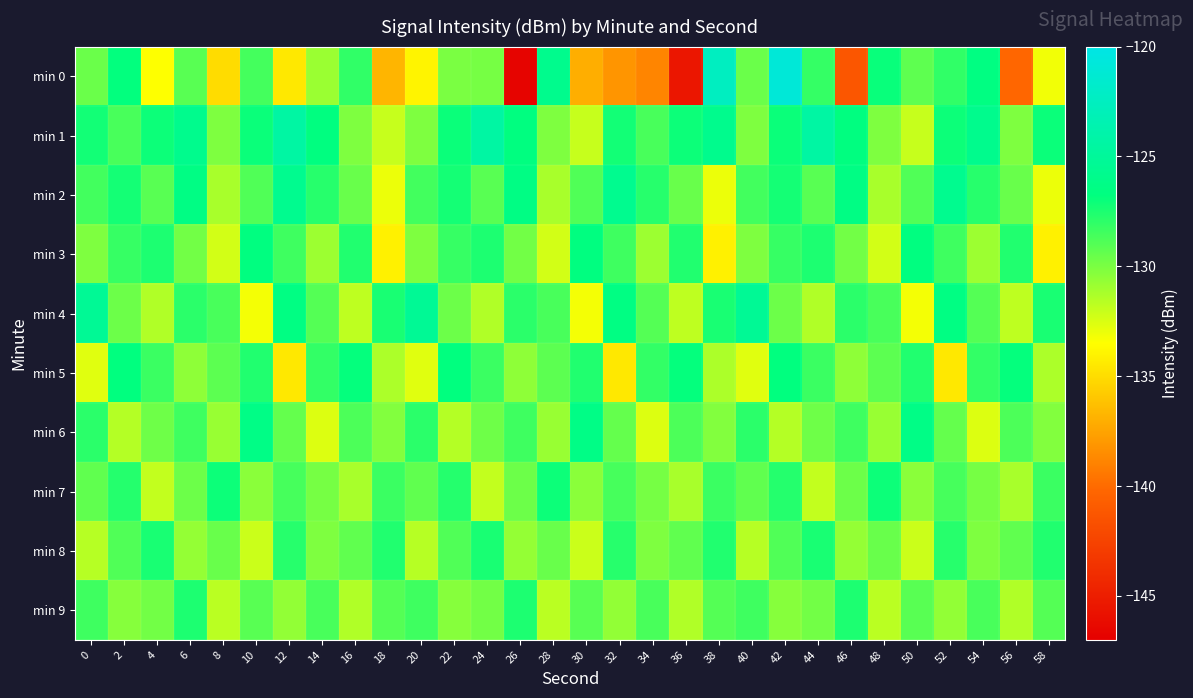

At which category is the sum across all series the highest?

42